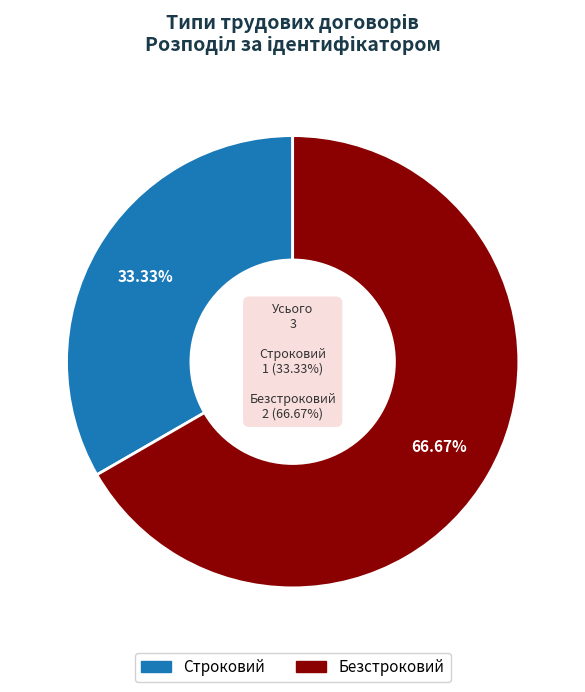

What is the change in value from Строковий to Безстроковий?

+1